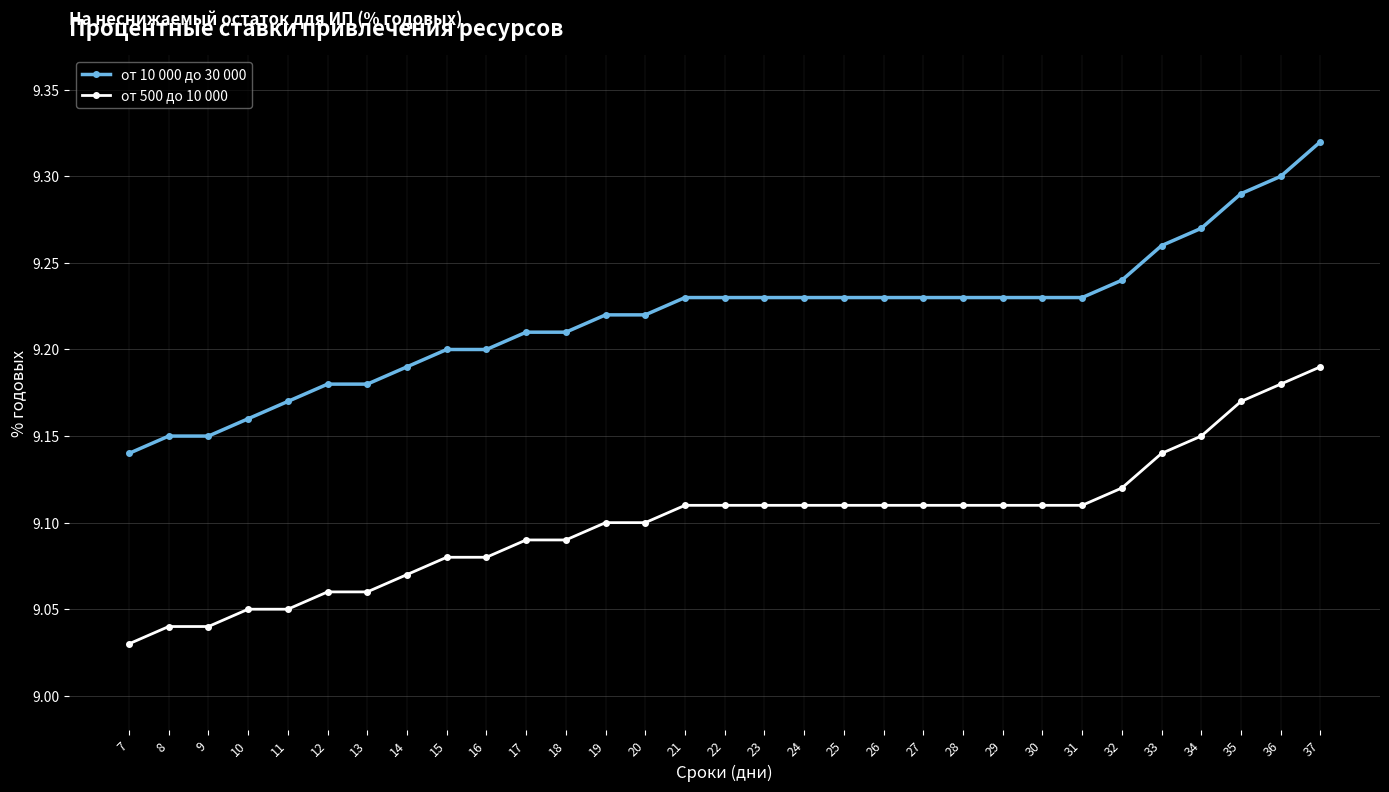

What is the spread (max minus min) of values at 34?

0.1